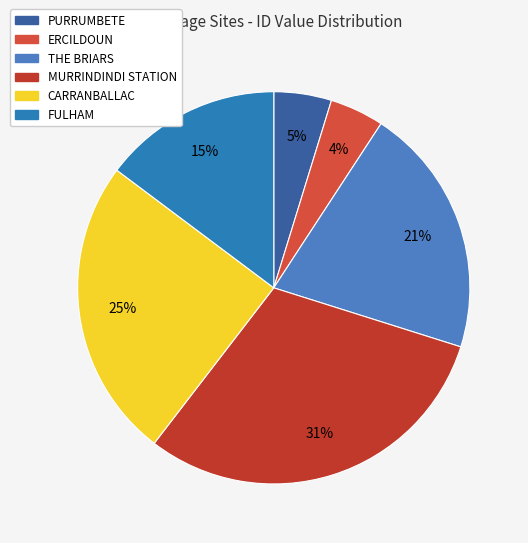

To the nearest percent, what percentage of the pie is CARRANBALLAC?

25%